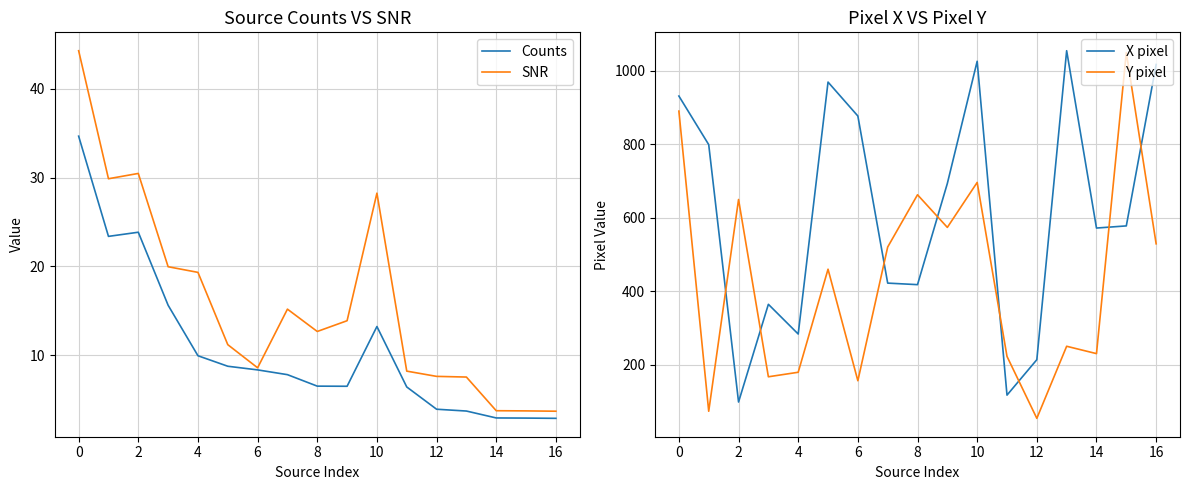

At which category does the chart reach its peak across all series?

13